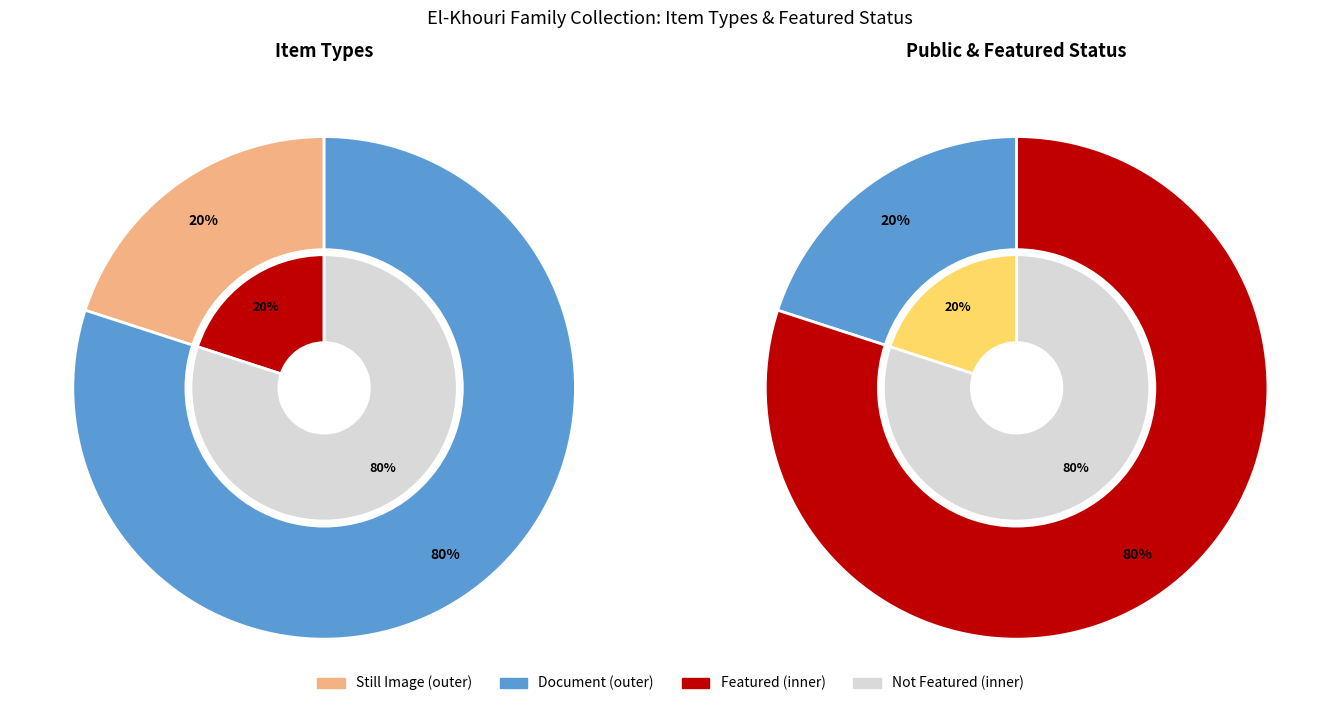

Is it true that Document (11834) is 25% of the pie?

False